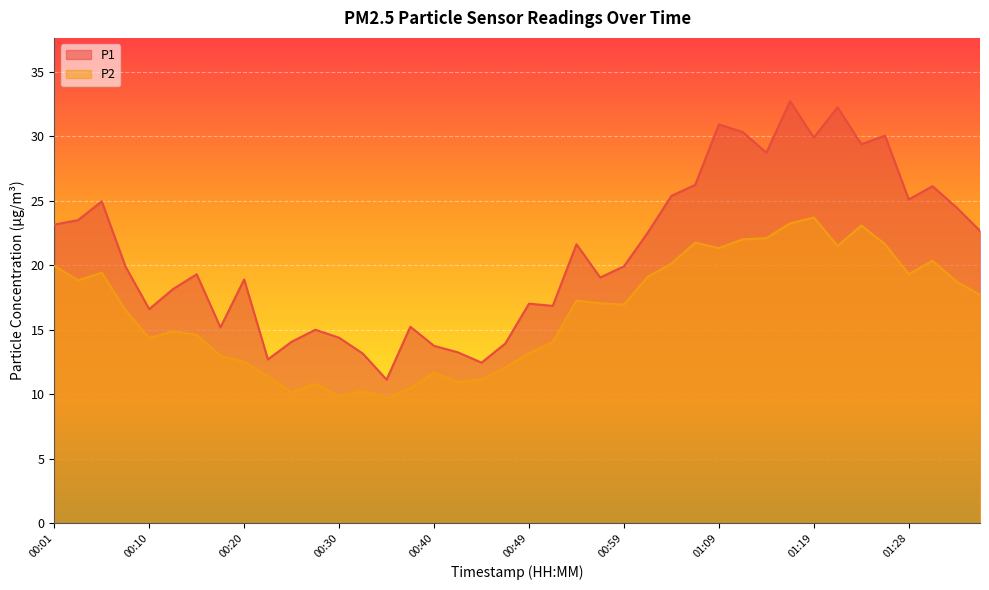

True or false: P2 and P1 cross at least once.

False